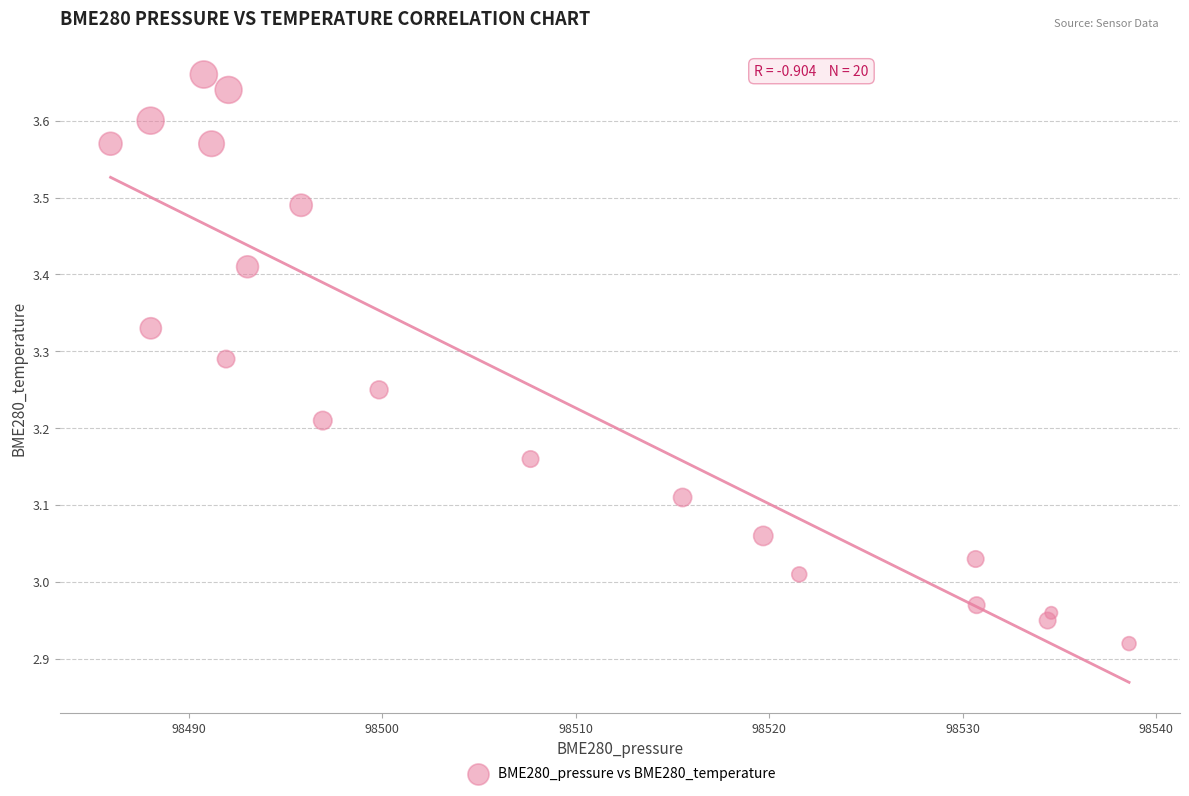

What is the range of X values (max minus min)?

52.7